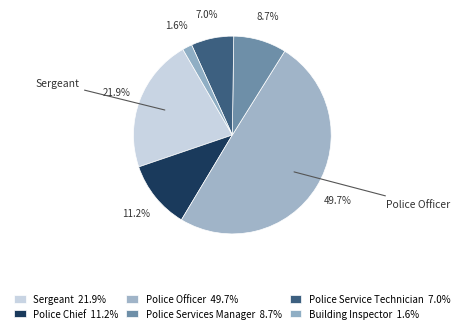

Is the sum of Police Service Technician and Police Officer greater than half?

Yes